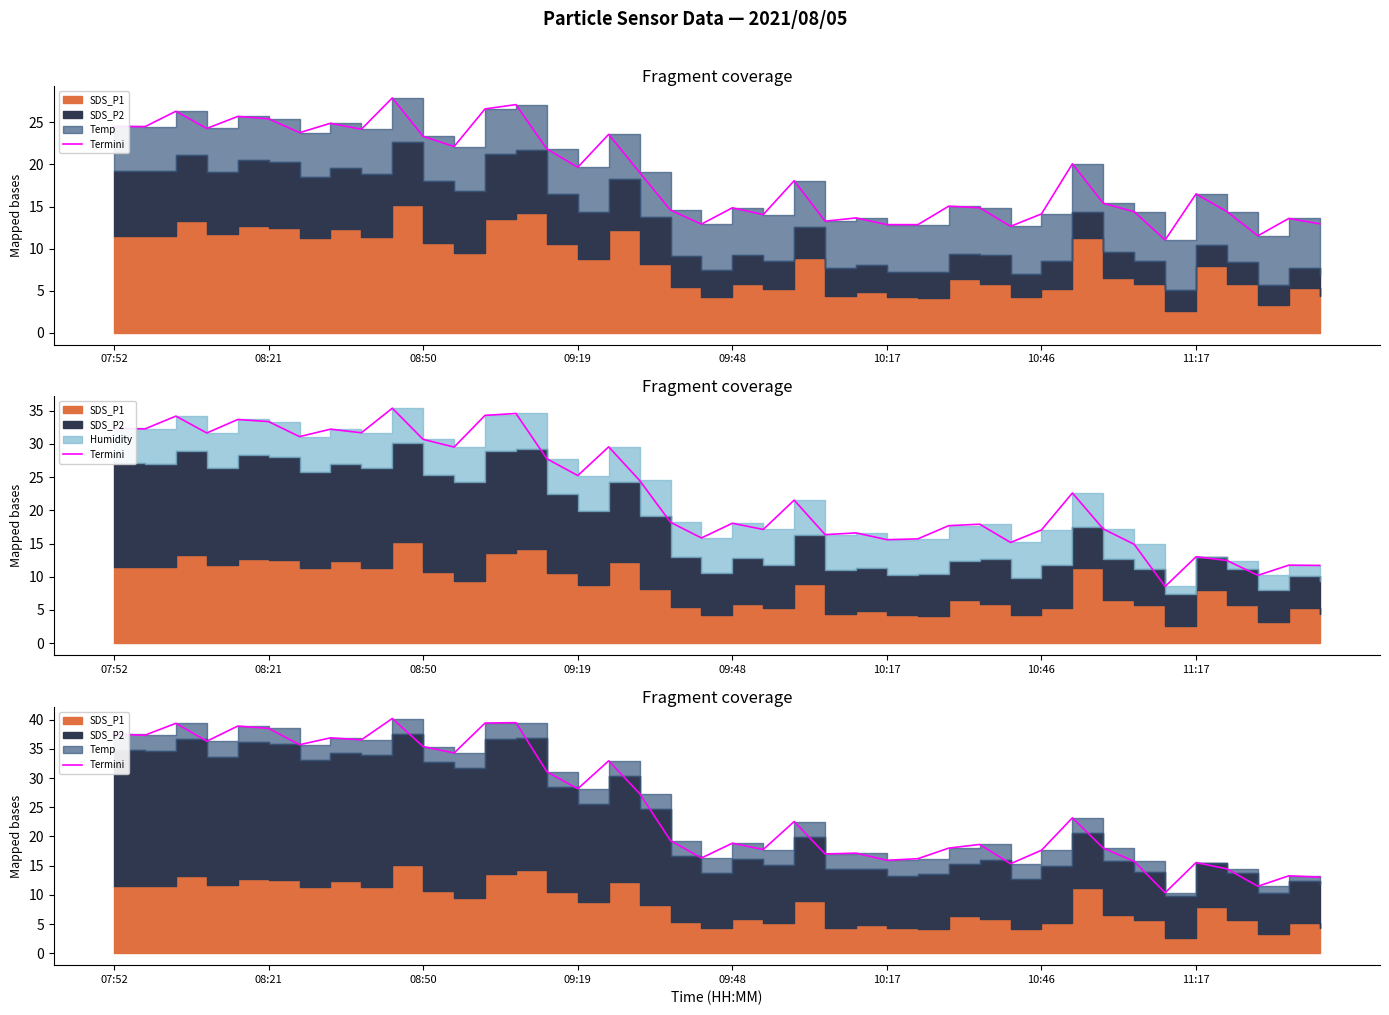

How many lines are shown in the chart?

1